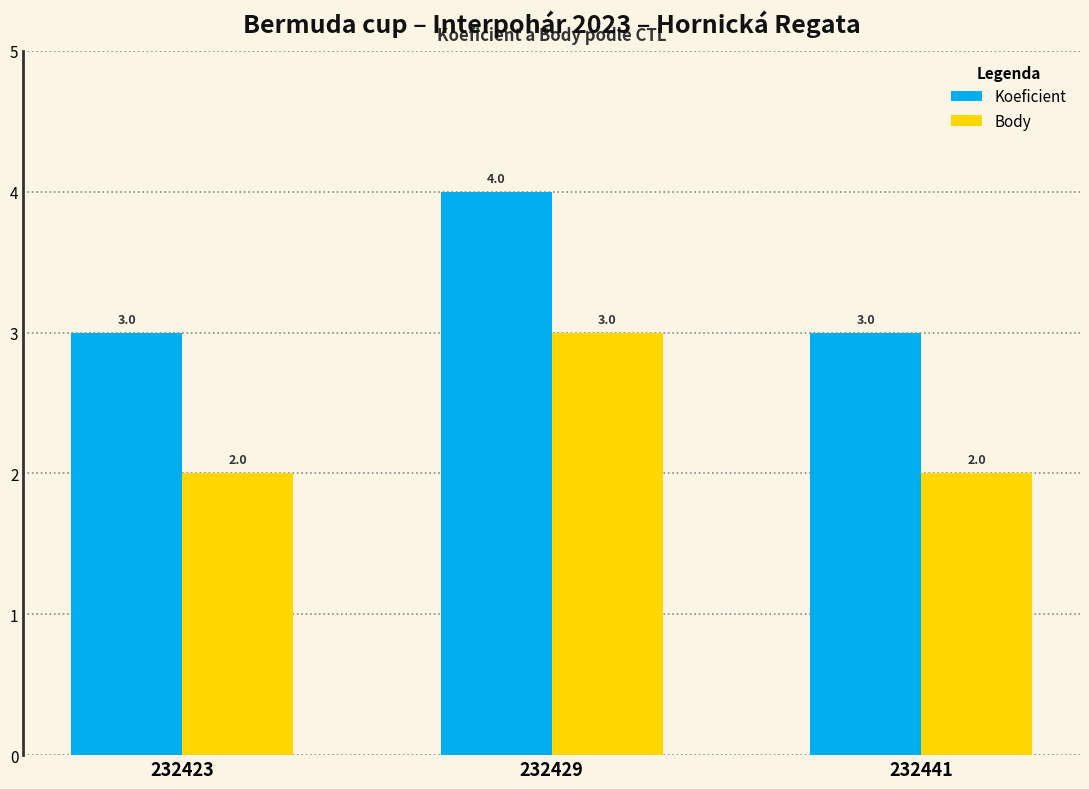

What value does the Body series have at 232441?

2